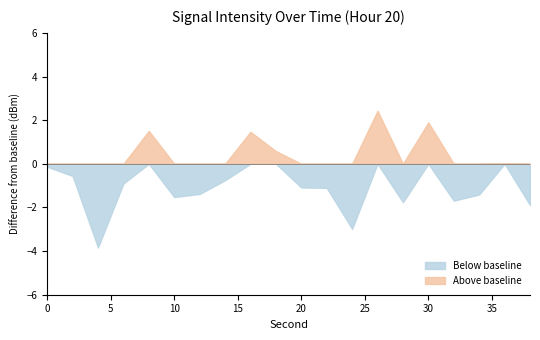

The value at 26 is -165.3. True or false?

False